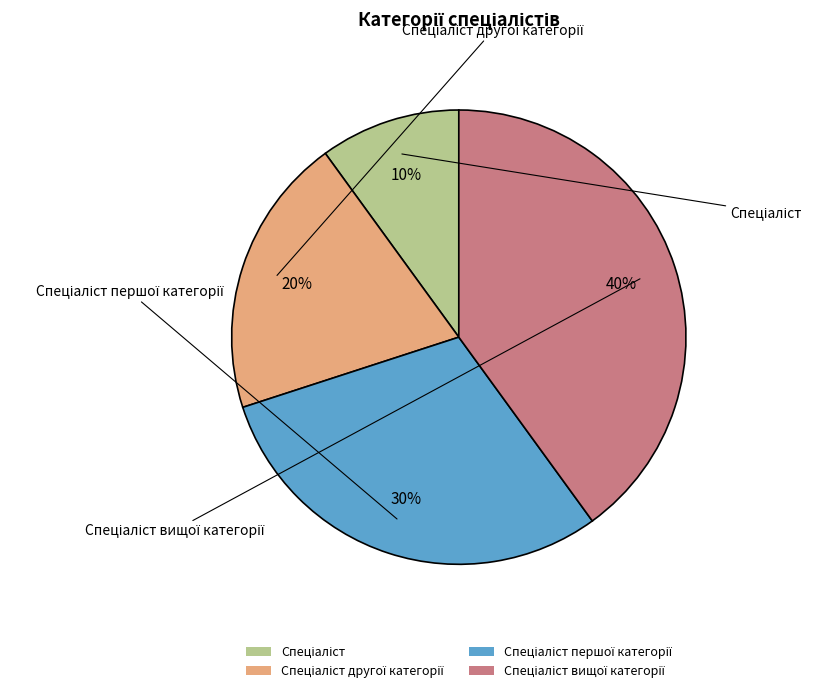

Does any single category account for the majority?

No